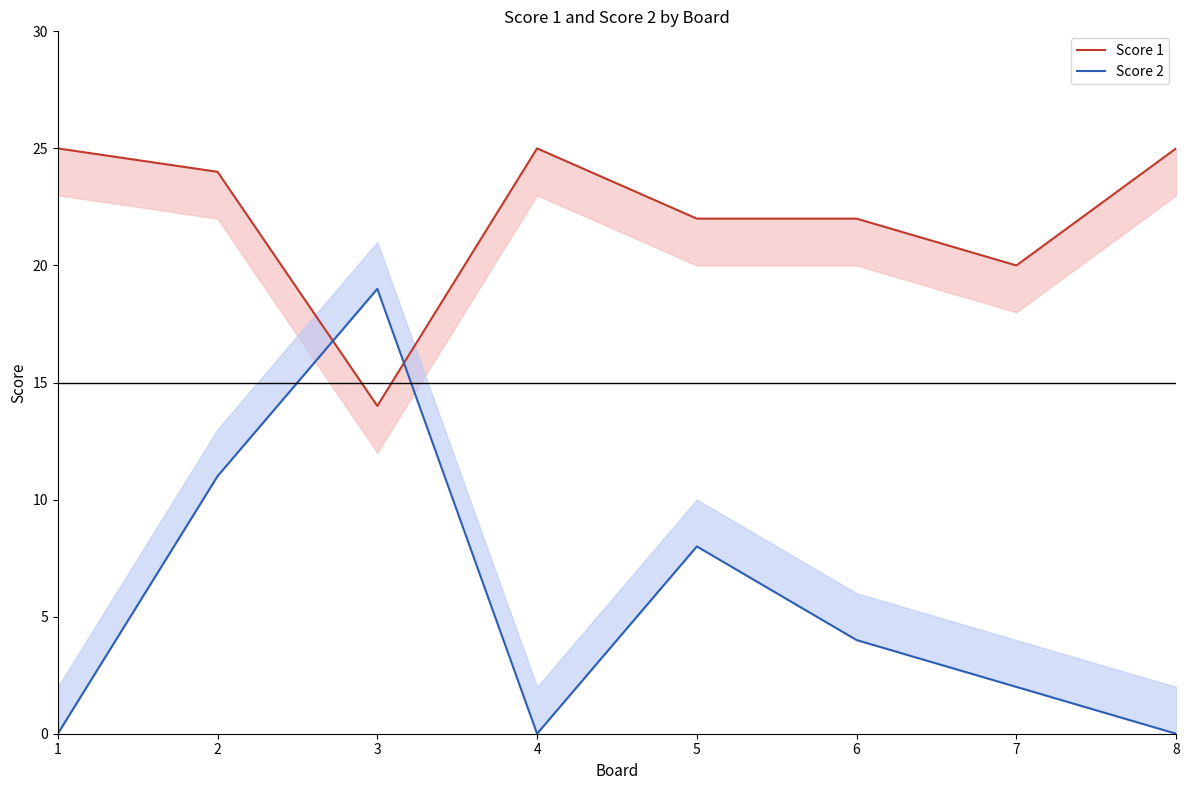

Reading left to right, extract all data points from this chart.

Score 1: 25	24	14	25	22	22	20	25
Score 2: 0	11	19	0	8	4	2	0